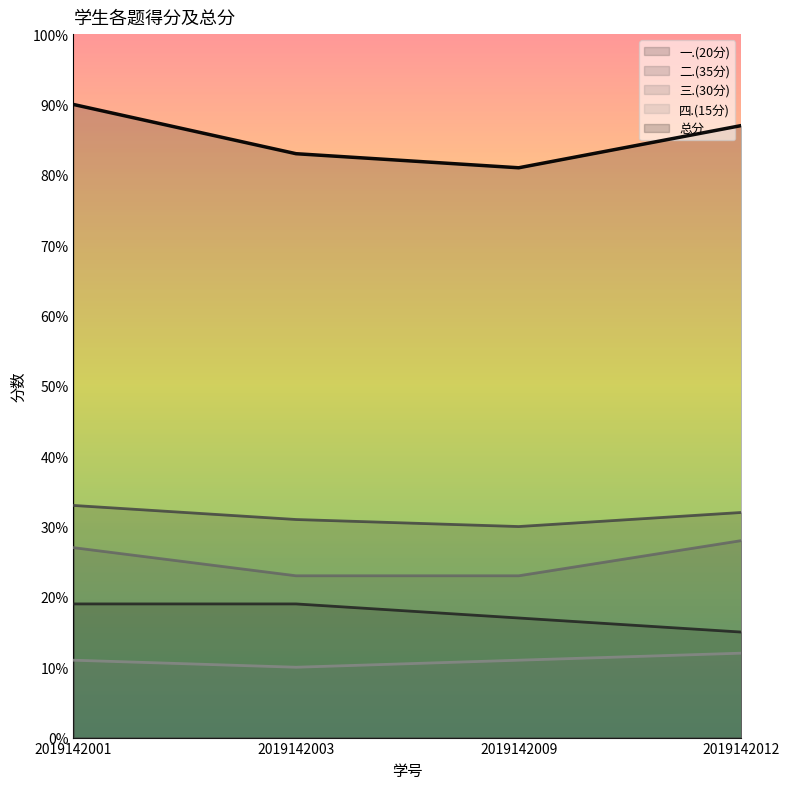

Reading right to left, transcribe all the data shown in this chart.

一.(20分): 2019142012=15	2019142009=17	2019142003=19	2019142001=19
二.(35分): 2019142012=32	2019142009=30	2019142003=31	2019142001=33
三.(30分): 2019142012=28	2019142009=23	2019142003=23	2019142001=27
四.(15分): 2019142012=12	2019142009=11	2019142003=10	2019142001=11
总分: 2019142012=87	2019142009=81	2019142003=83	2019142001=90